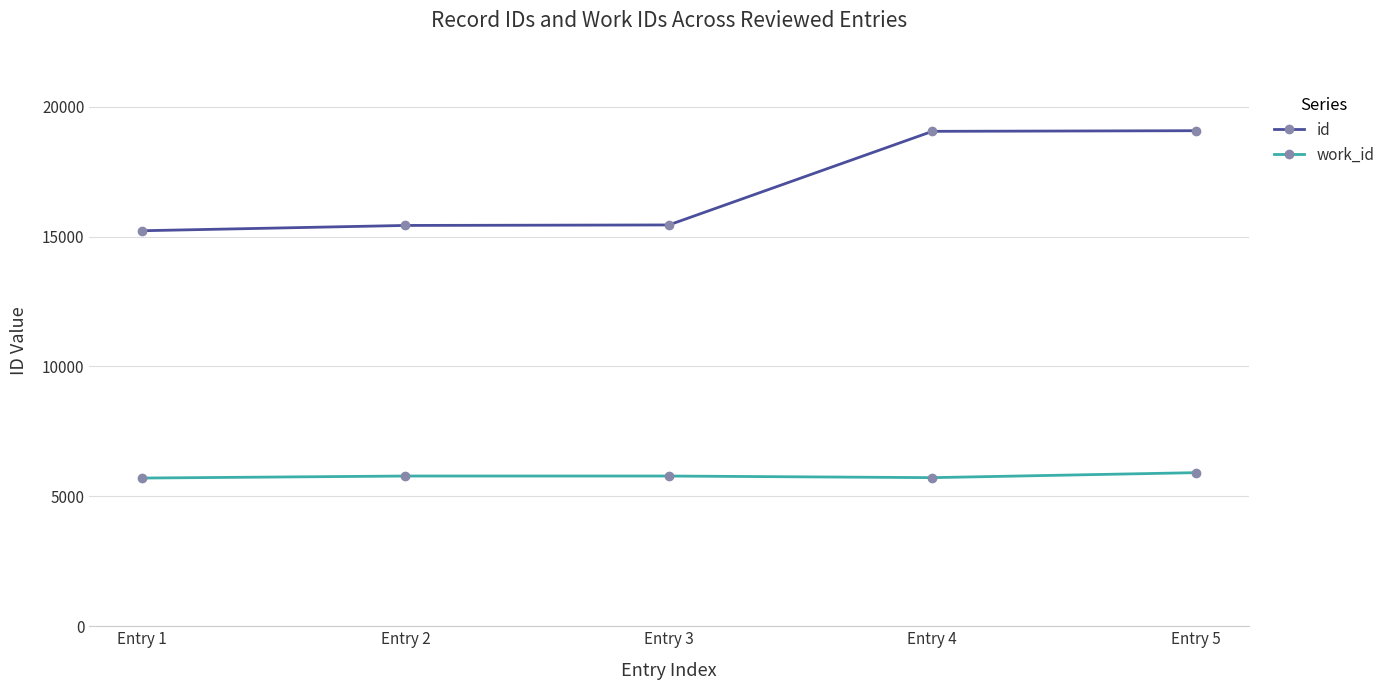

How many values in the id series are below 15449?

2